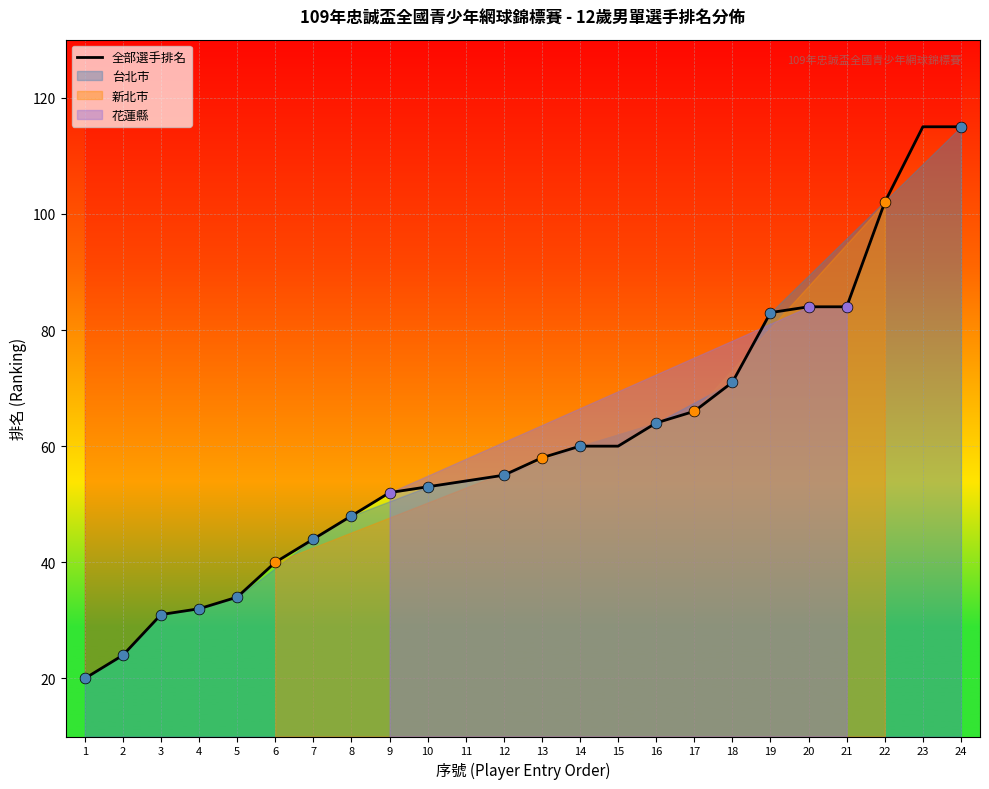

Which has a higher value, 19 or 11?

19